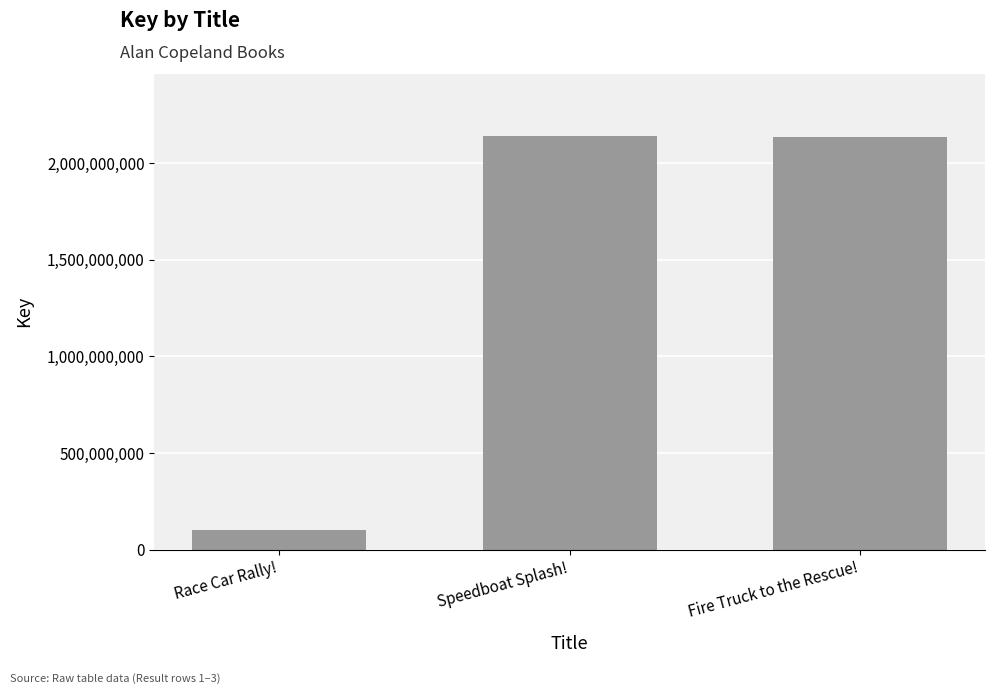

Does the chart contain any negative values?

No